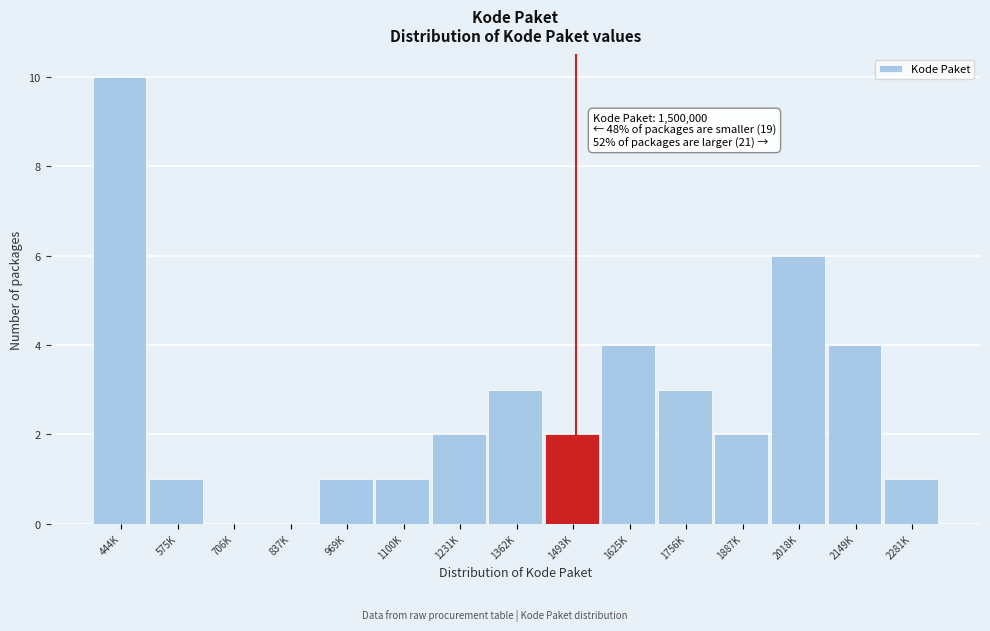

Reading left to right, transcribe all the data shown in this chart.

444K=10	575K=1	706K=0	837K=0	969K=1	1100K=1	1231K=2	1362K=3	1493K=2	1625K=4	1756K=3	1887K=2	2018K=6	2149K=4	2281K=1